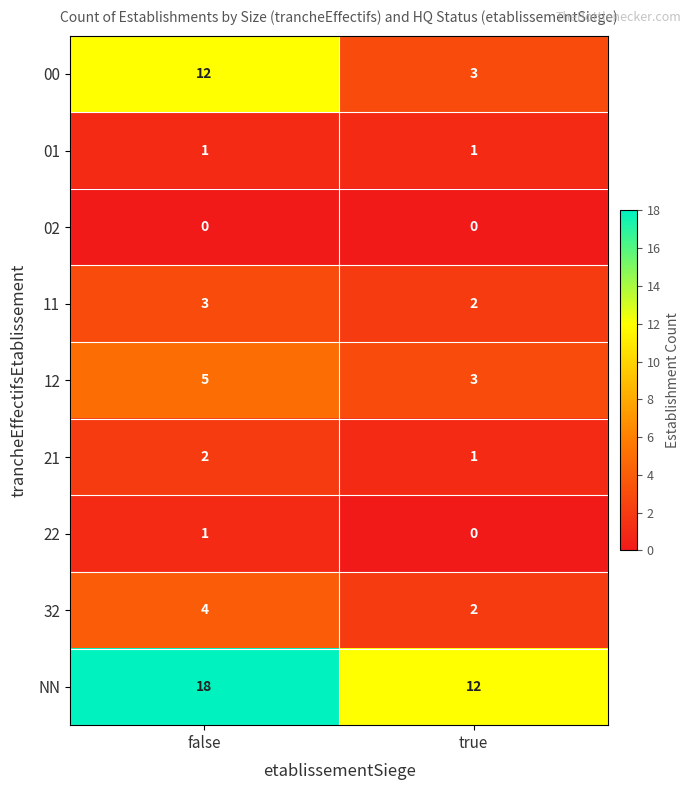

Which category has the lowest value in the 12 series?

true